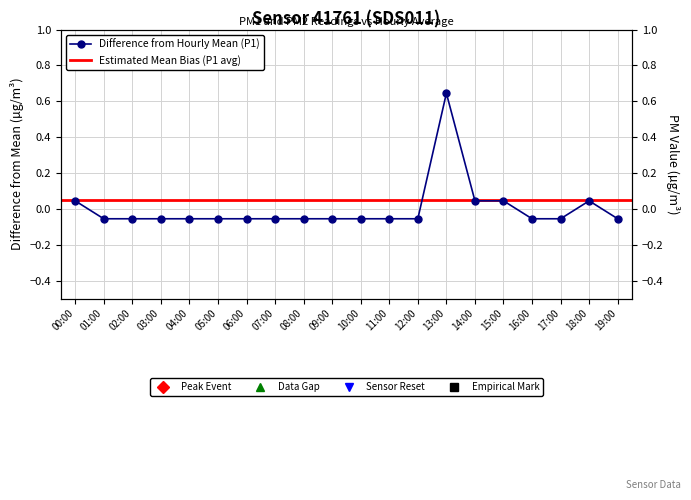

Which has a higher value, 07:00 or 02:00?

07:00